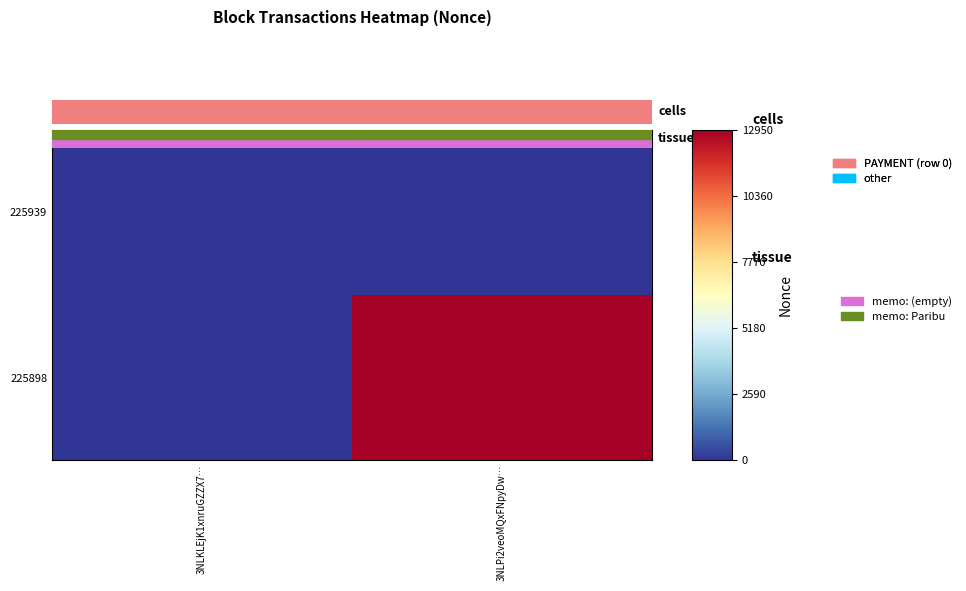

Between 3NLKLEjK1xnruGZZX7… and 3NLPi2veoMQxFNpyDw…, which series saw the biggest shift?

225898